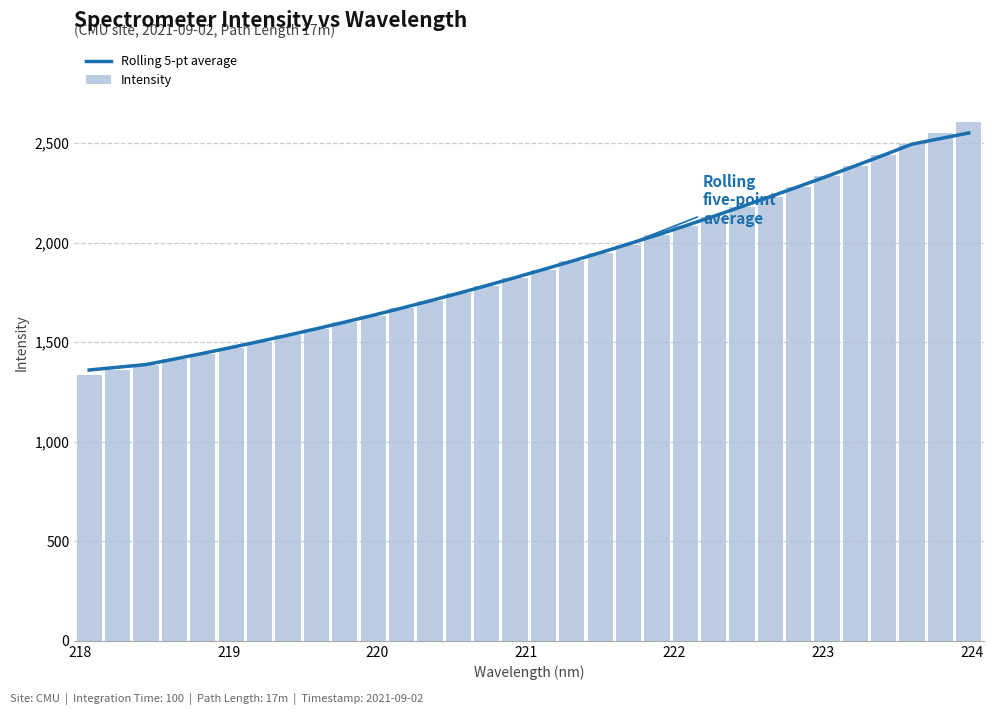

How many groups of bars are there?

32